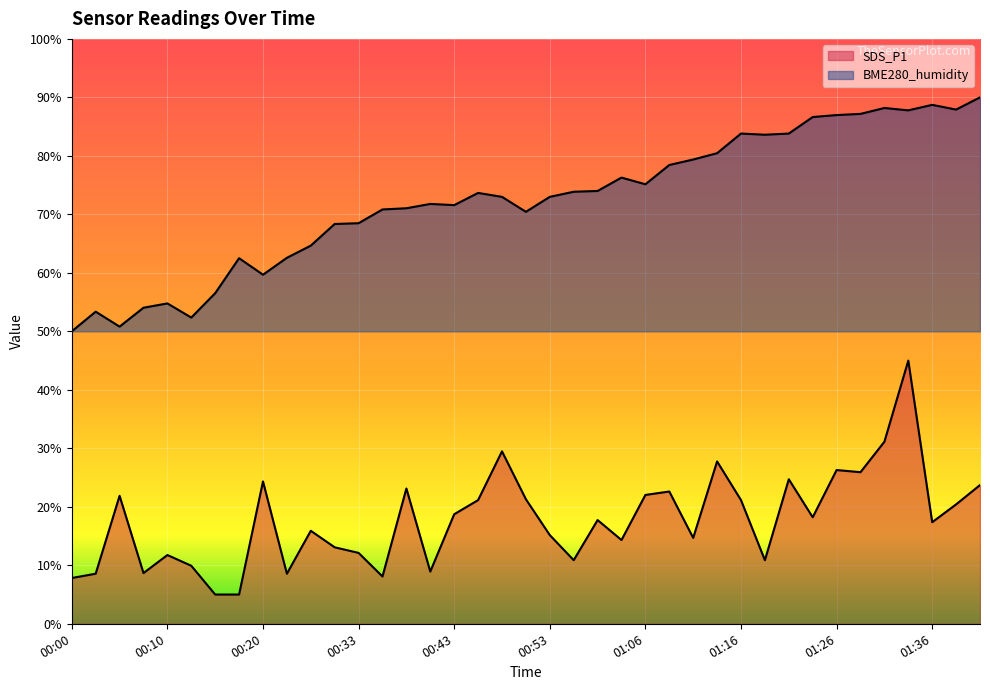

At which label does BME280_humidity reach its minimum?

00:00